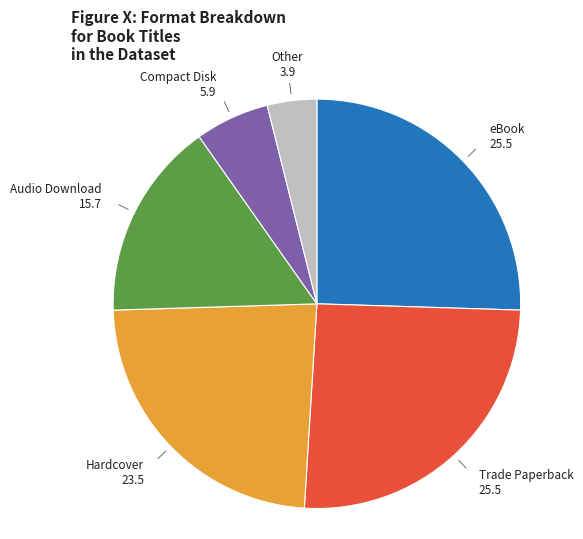

Approximately how many times larger is the value at Trade Paperback compared to Audio Download?

1.6